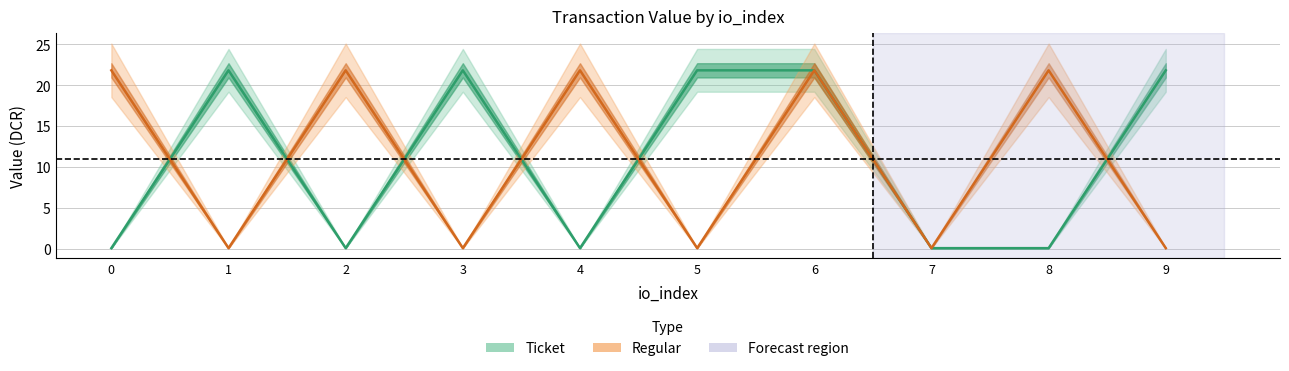

Is it true that Ticket_value equals 0.1 at 4?

True